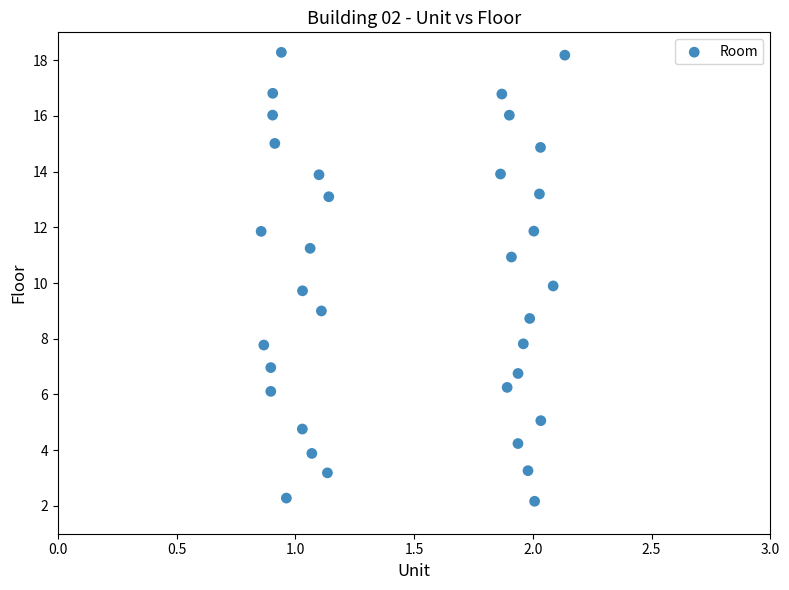

What is the range of Y values (max minus min)?

16.1